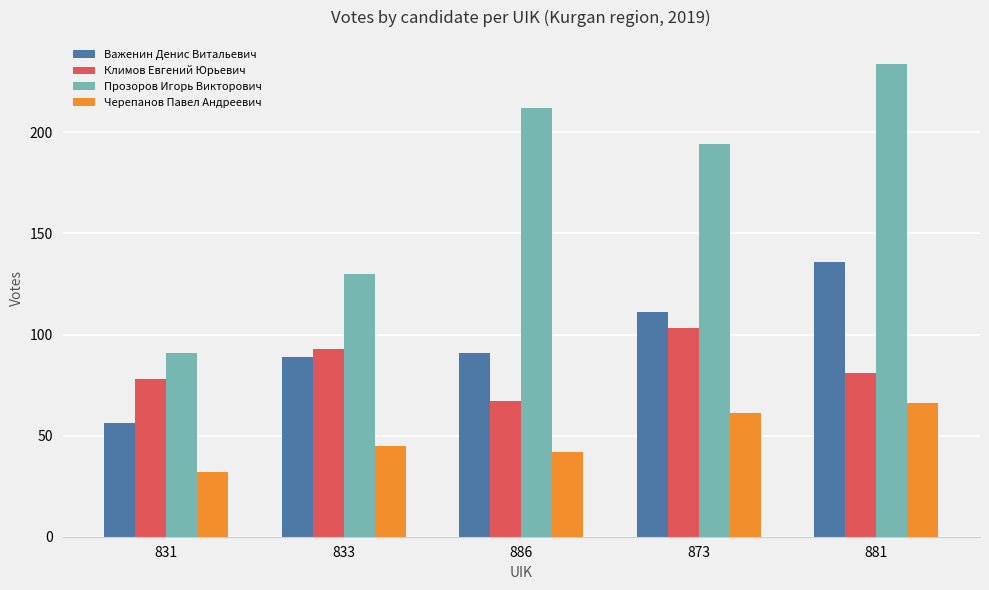

At which label is Черепанов Павел Андреевич closest to 49?

833